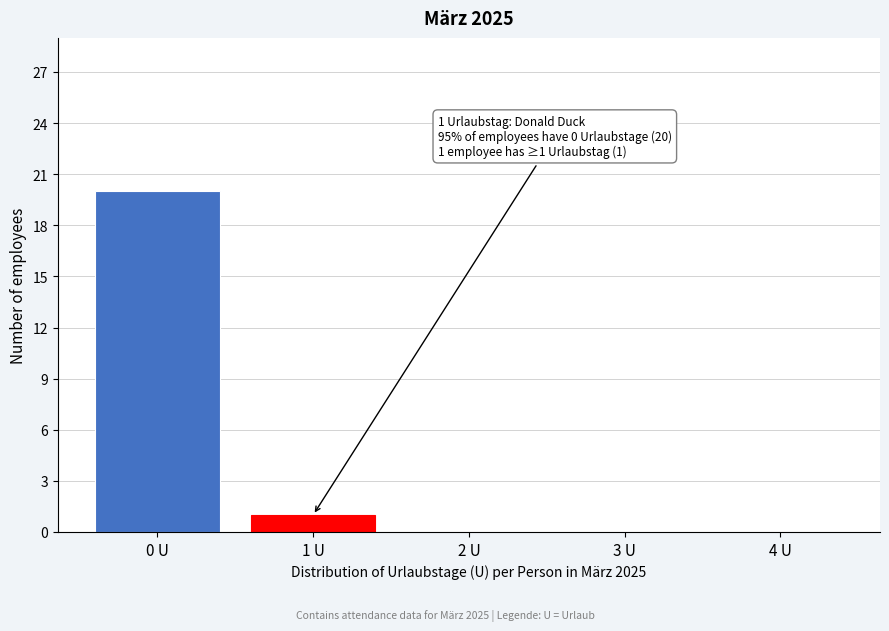

Reading left to right, transcribe all the data shown in this chart.

0 U=20	1 U=1	2 U=0	3 U=0	4 U=0